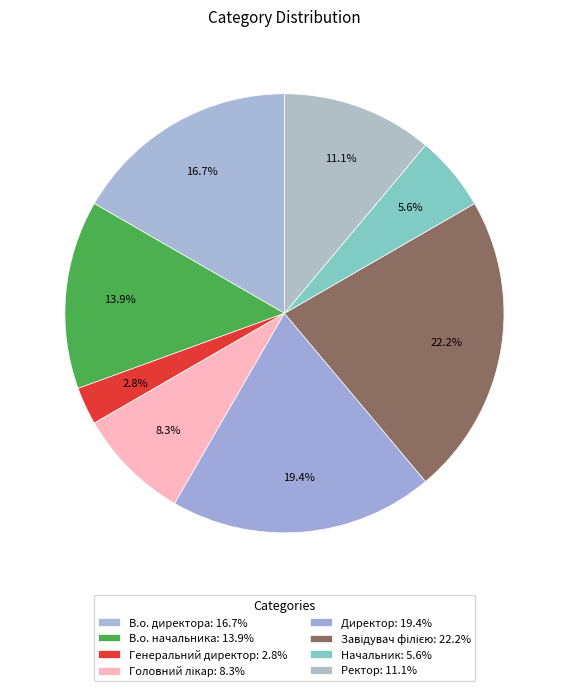

What percentage is the Генеральний директор slice, to the nearest percent?

3%